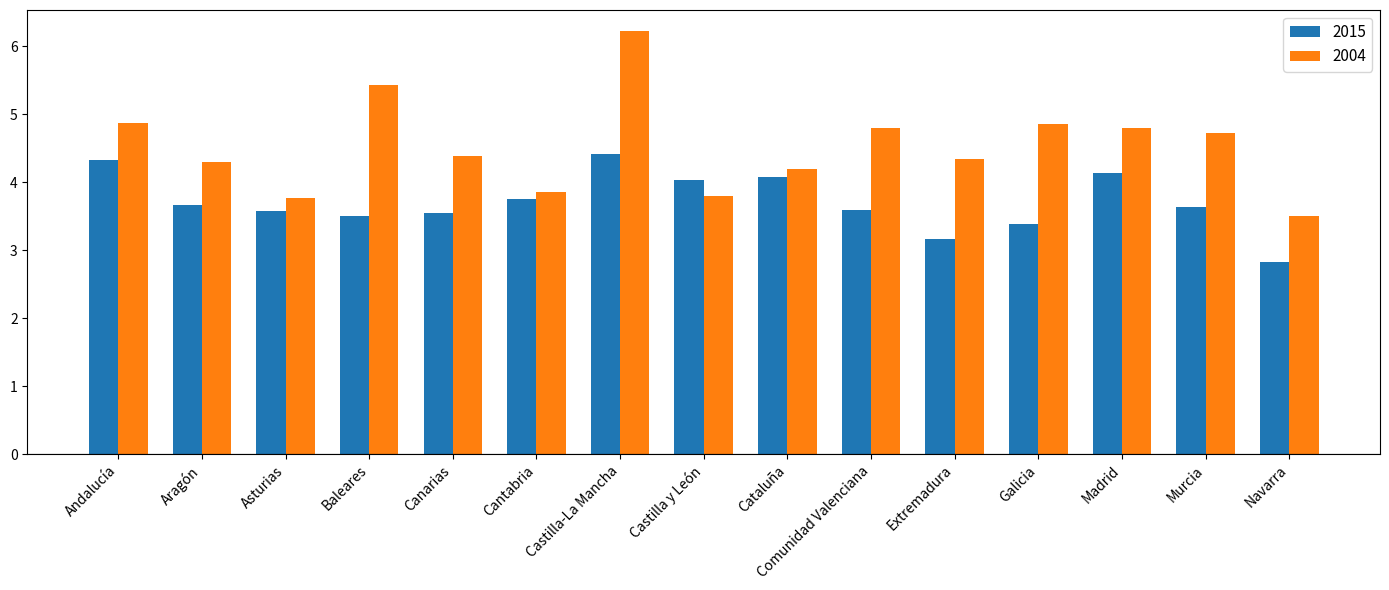

What position from the right is Castilla y León?

8